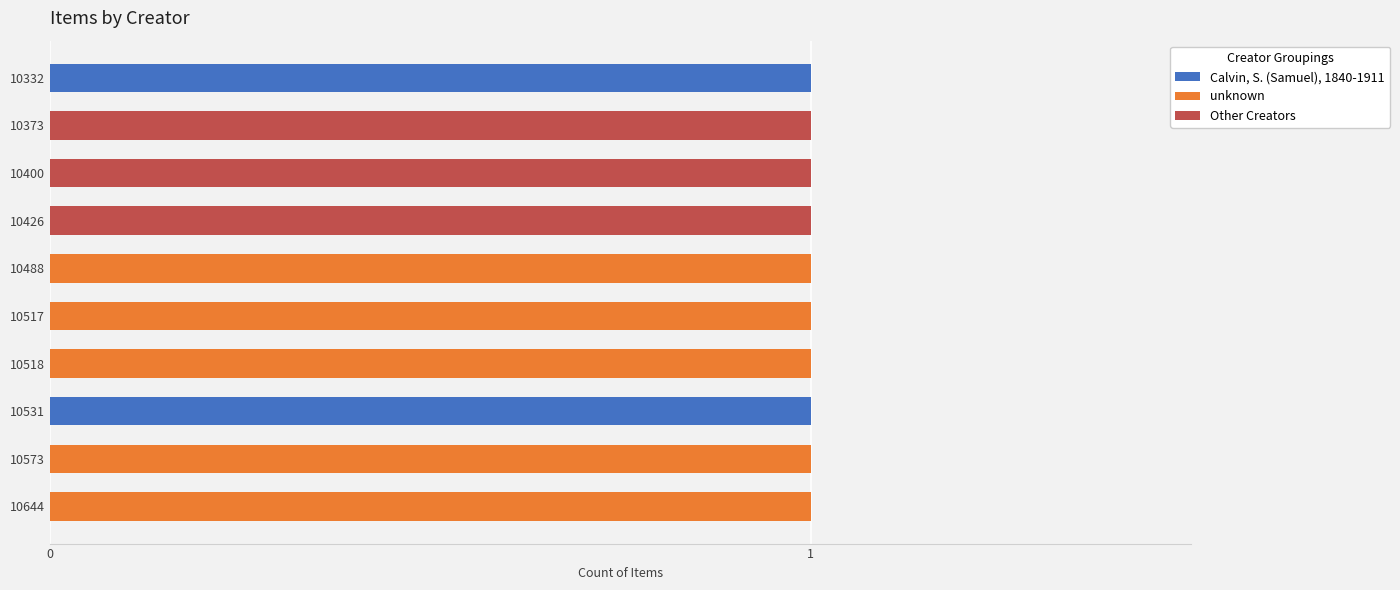

True or false: Calvin, S. (Samuel), 1840-1911 has a value of 0 at 10488.

True